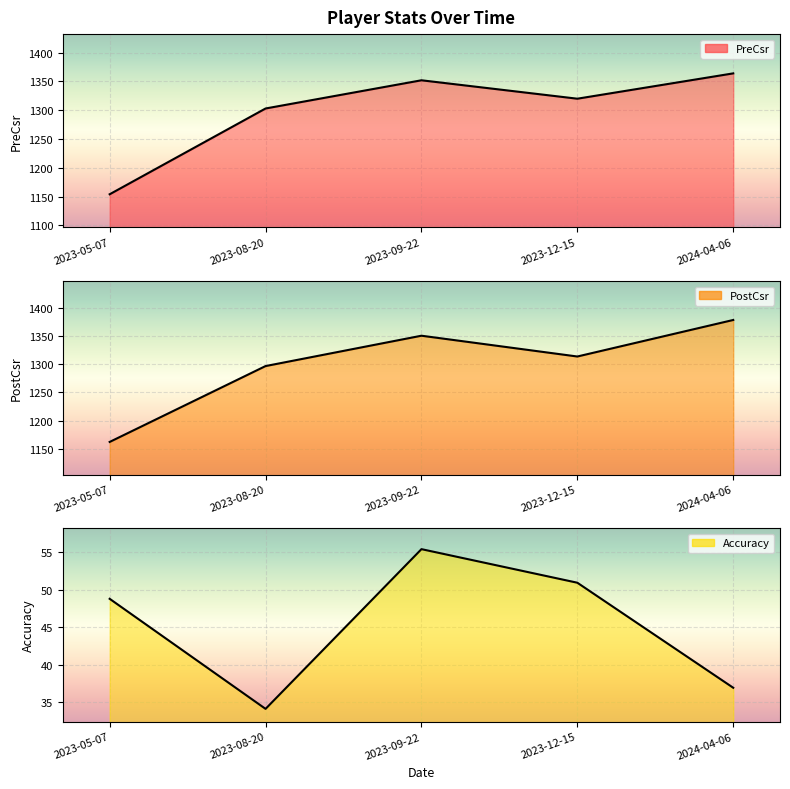

Read the PostCsr value at 2023-12-15.

1314.0